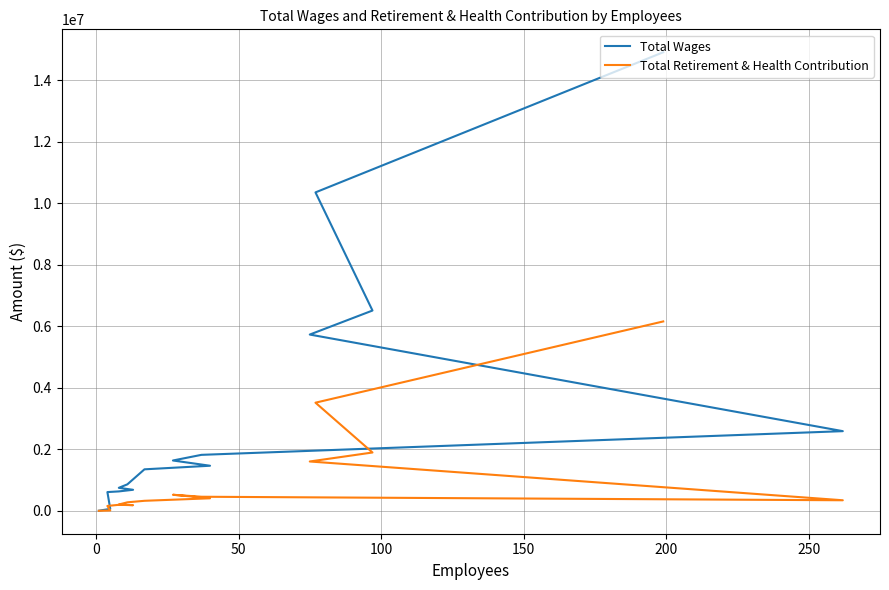

What are all the series names shown in the legend?

Total Wages, Total Retirement & Health Contribution